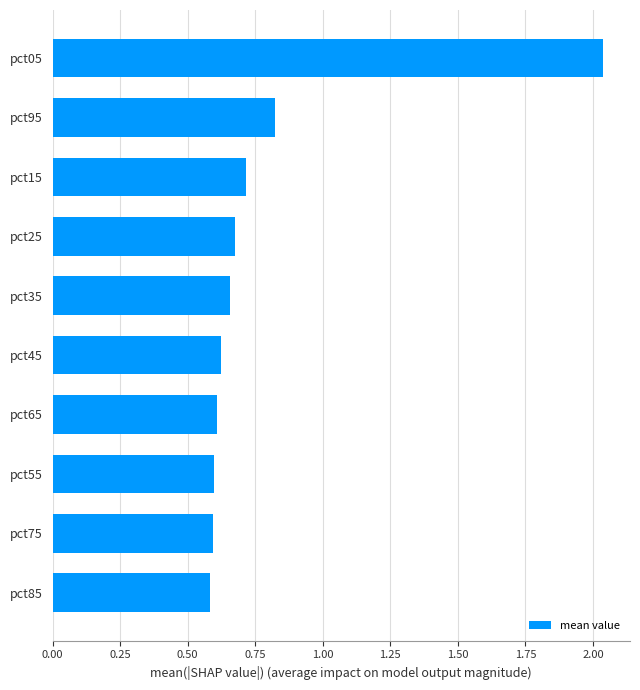

The chart shows a value of 0.8 at pct65. True or false?

False